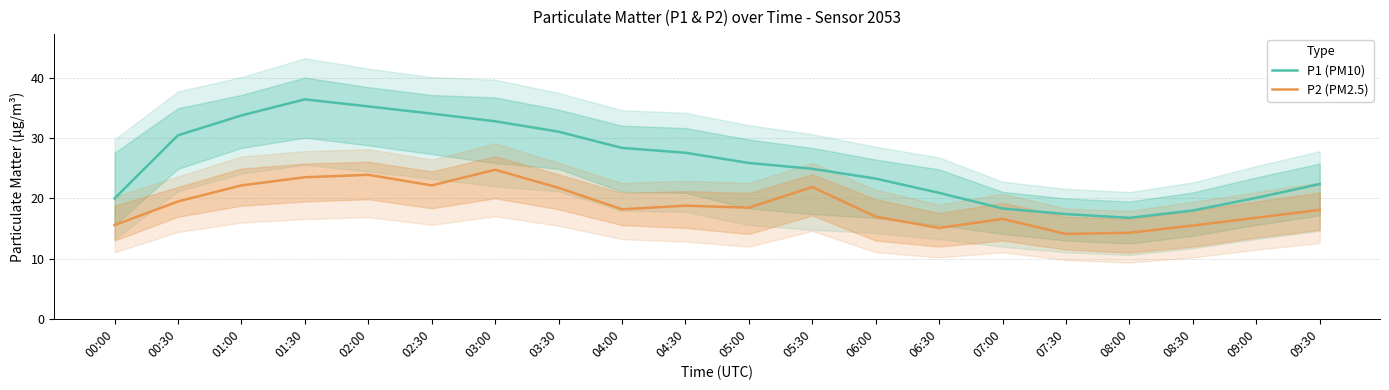

At which category does the chart reach its minimum across all series?

07:30